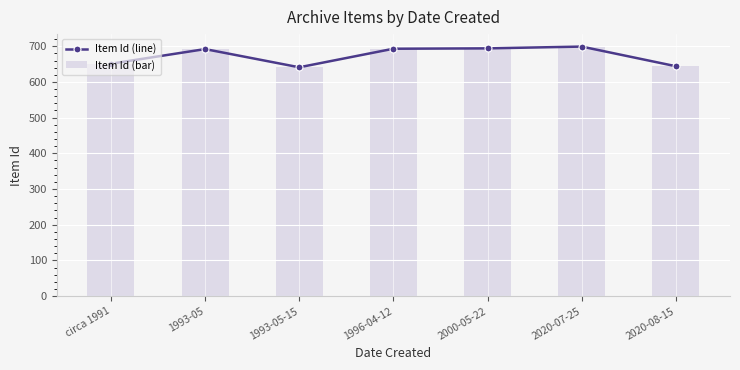

How many distinct data groups are displayed?

2